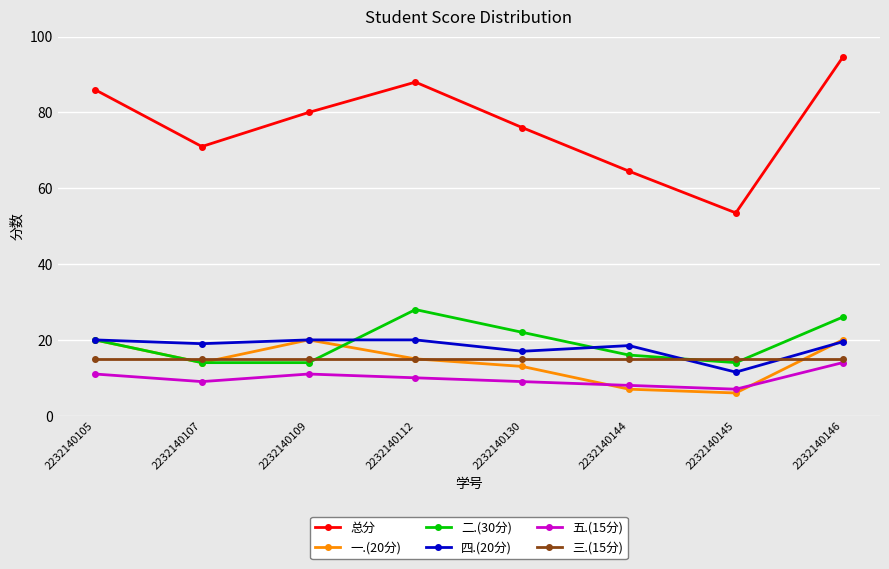

True or false: 五.(15分) has more than 1 interior local peaks.

False